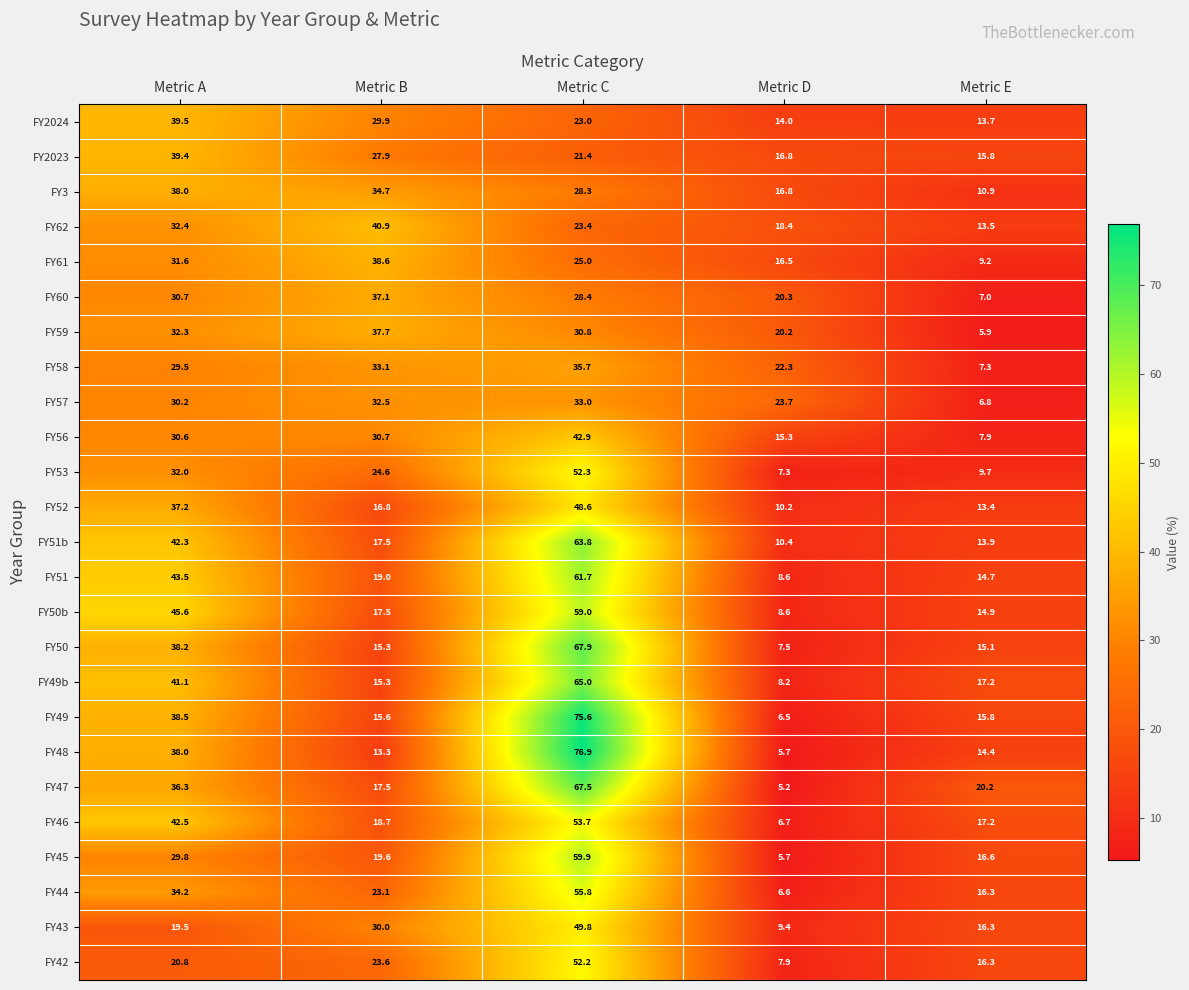

How many data points does each series have?

5